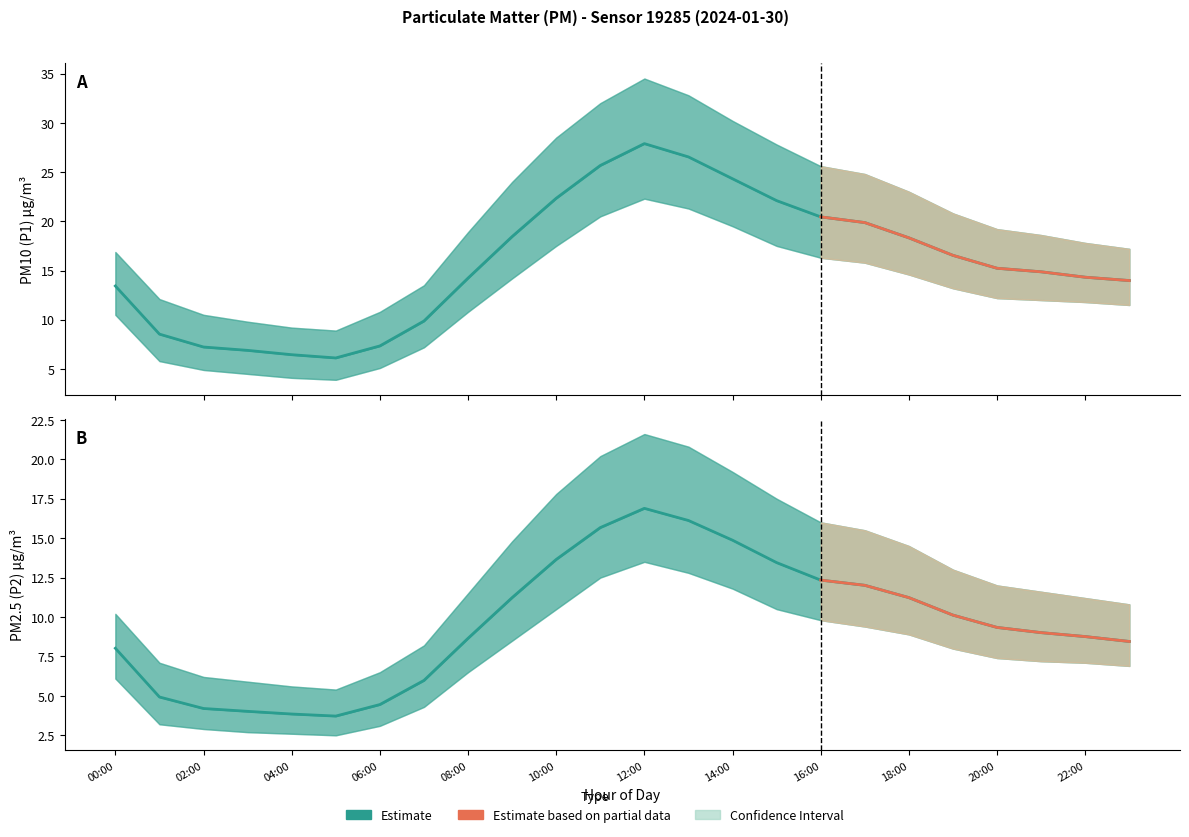

At how many categories does at least one series exceed 8?

19